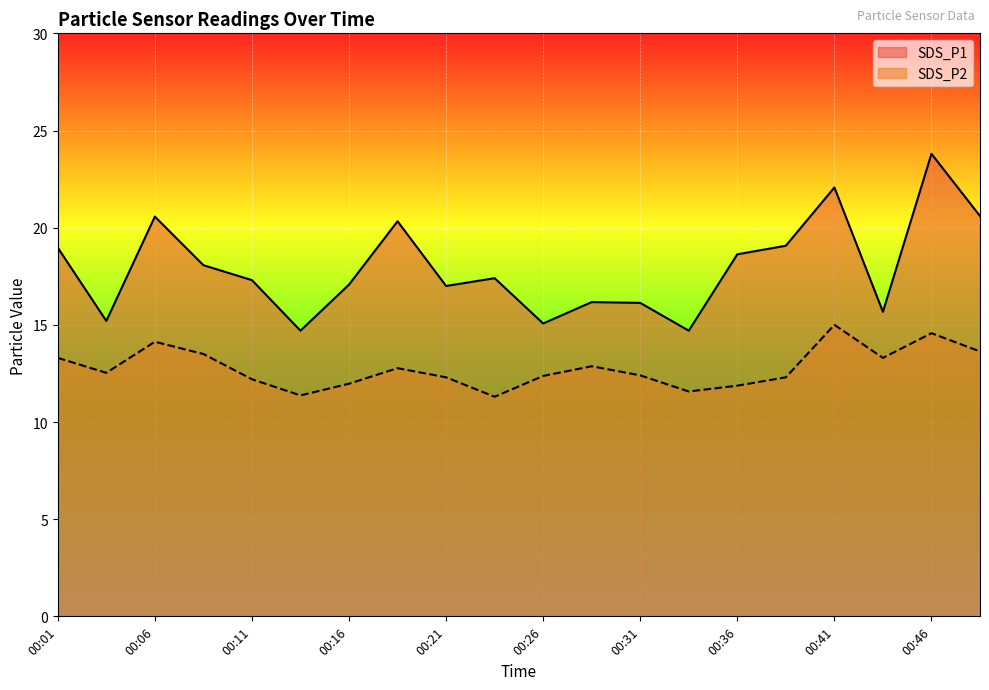

List the series in order of their overall mean, highest first.

SDS_P1, SDS_P2